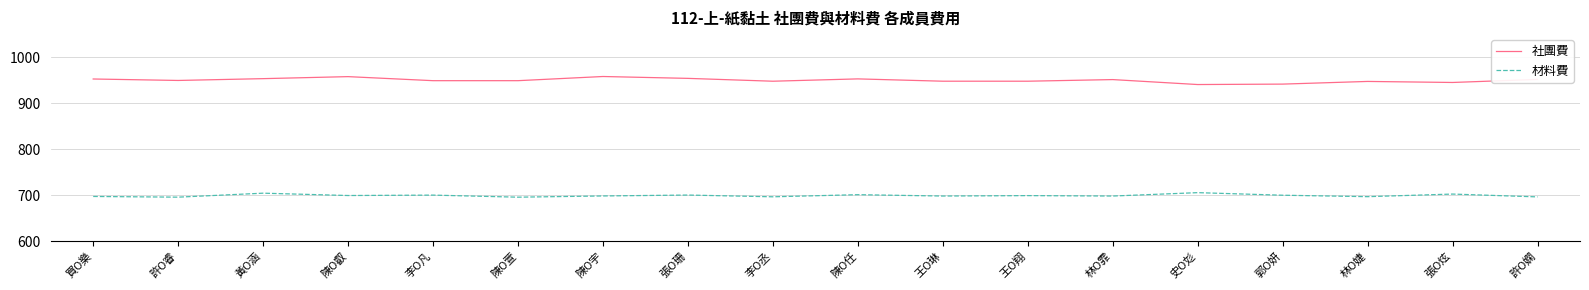

What is the sum of the 社團費 values at 陳O宇 and 李O凡?

1906.7